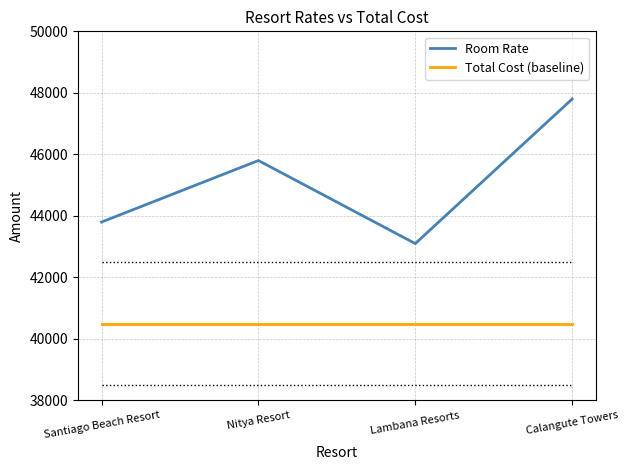

Reading left to right, extract all data points from this chart.

Room Rate: Santiago Beach Resort=43800	Nitya Resort=45800	Lambana Resorts=43100	Calangute Towers=47800
Total Cost (baseline): Santiago Beach Resort=40500	Nitya Resort=40500	Lambana Resorts=40500	Calangute Towers=40500